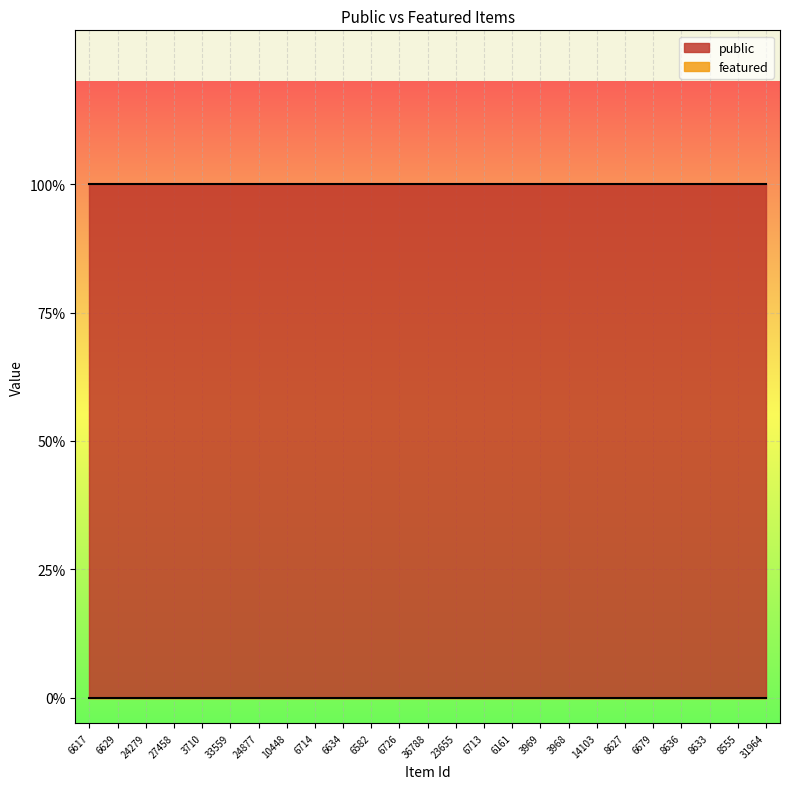

What position from the left is 6679?

21